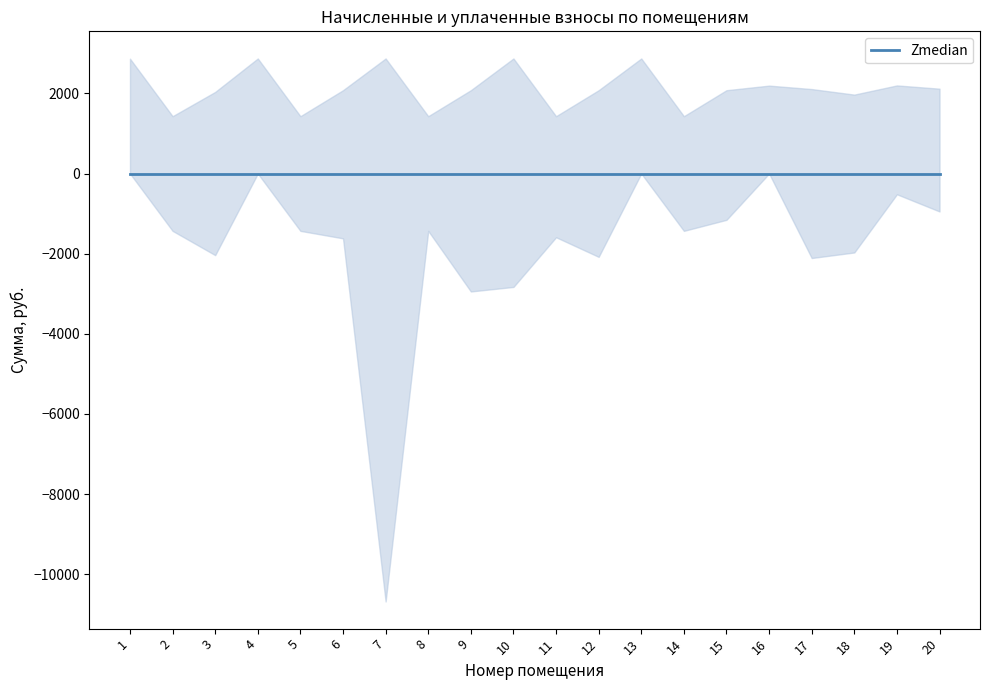

What is the spread (max minus min) of values at 14?

1431.0